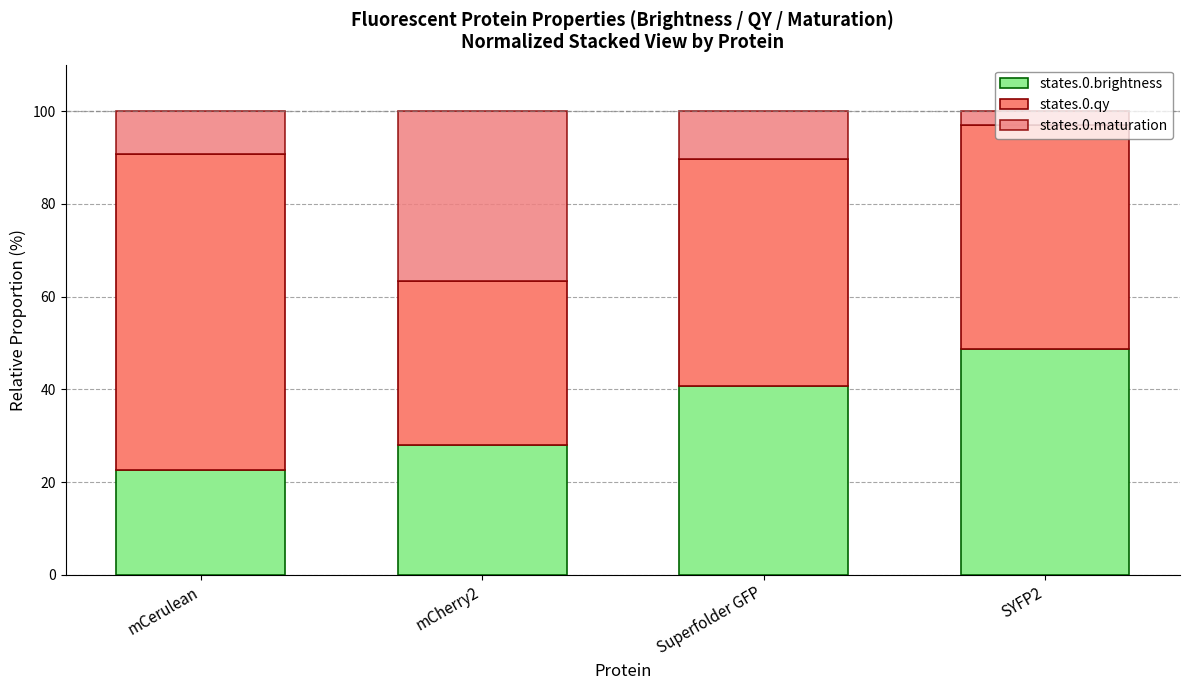

The states.0.qy series shows 63.2 at SYFP2. True or false?

False